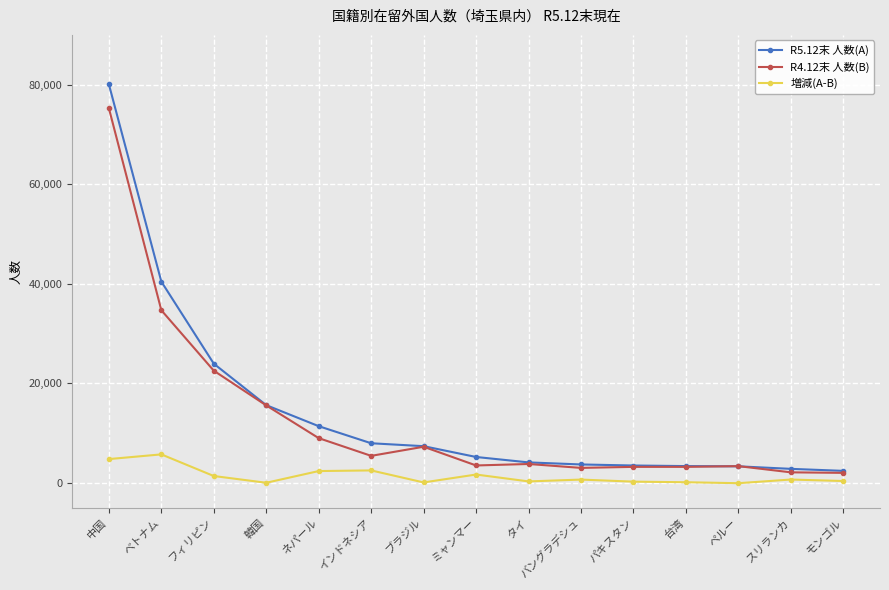

Is the value of R5.12末 人数(A) at モンゴル greater than the value of 増減(A-B) at ベトナム?

No